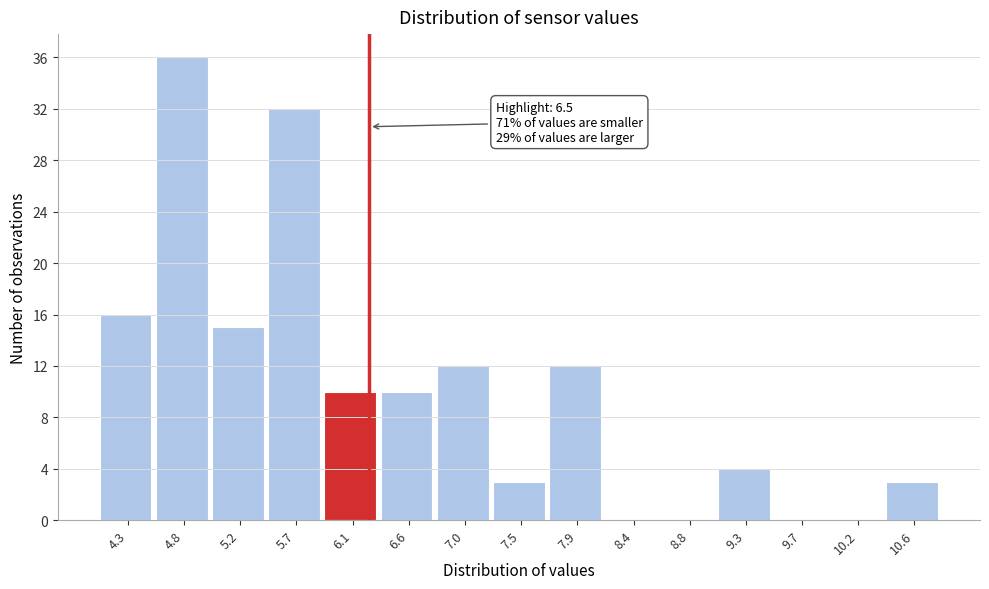

Reading left to right, transcribe all the data shown in this chart.

4.3=16	4.8=36	5.2=15	5.7=32	6.1=10	6.6=10	7.0=12	7.5=3	7.9=12	8.4=0	8.8=0	9.3=4	9.7=0	10.2=0	10.6=3